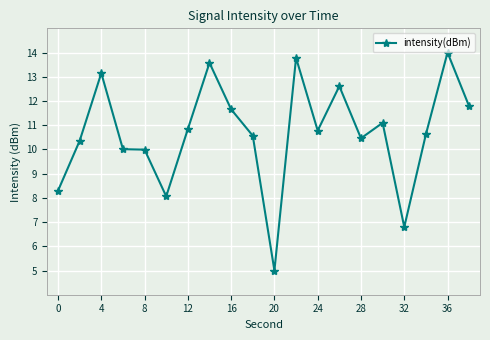

Does the chart display data point markers on the line(s)?

Yes